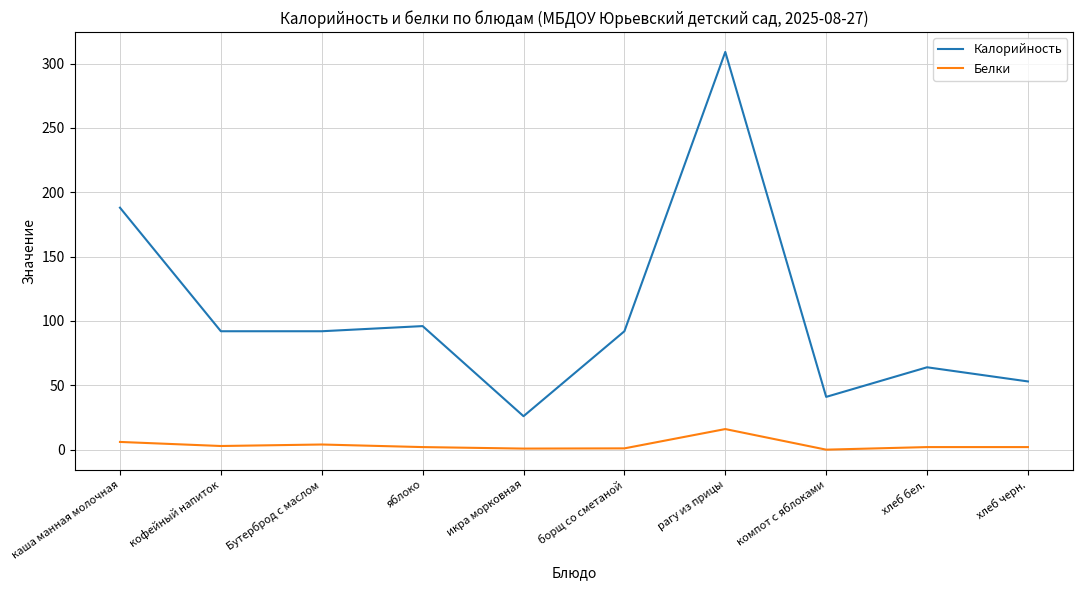

Which category has the highest value across all series?

рагу из прицы